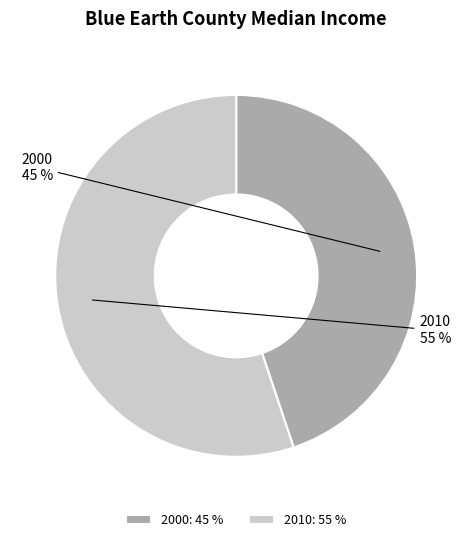

Does any single category account for the majority?

Yes